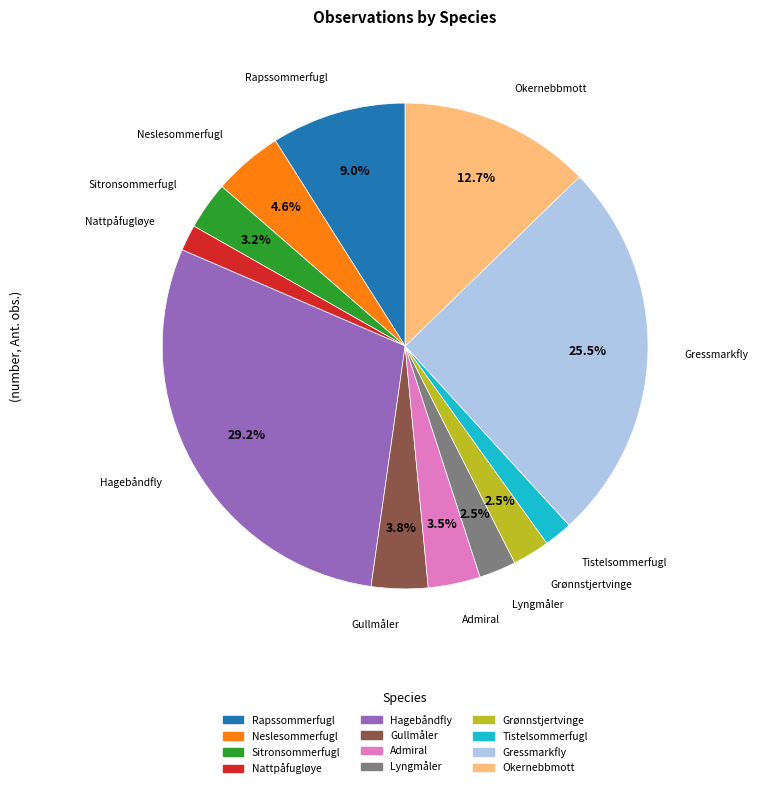

How many segments does this pie chart have?

12